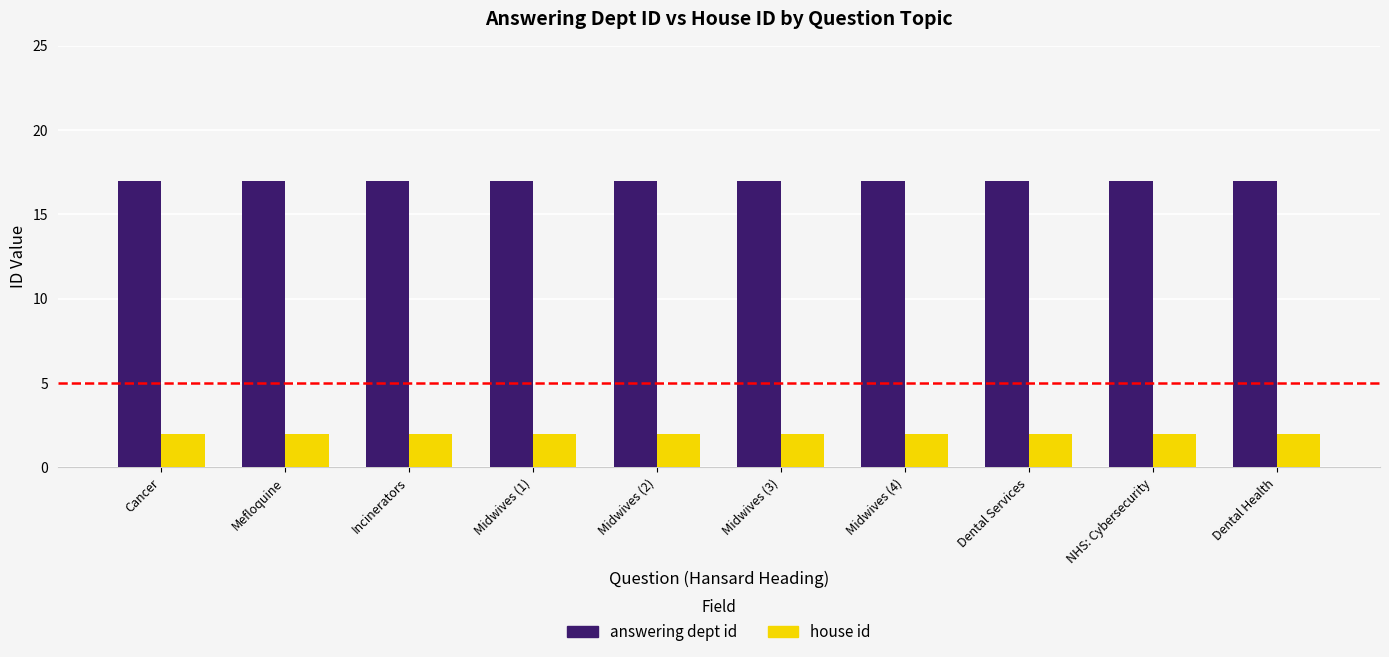

What is the label of the 7th bar from the left?

Midwives (4)